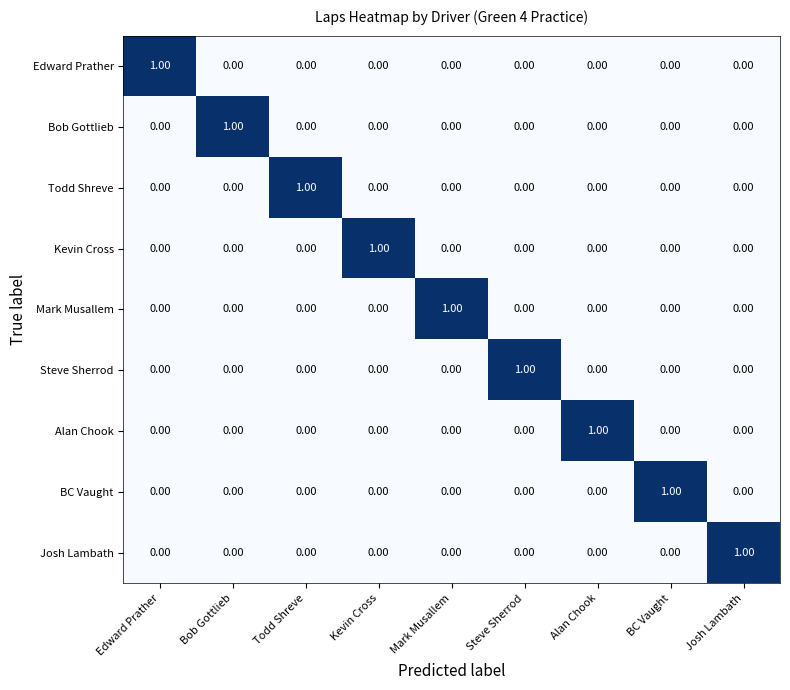

Count the number of categories in the chart.

9